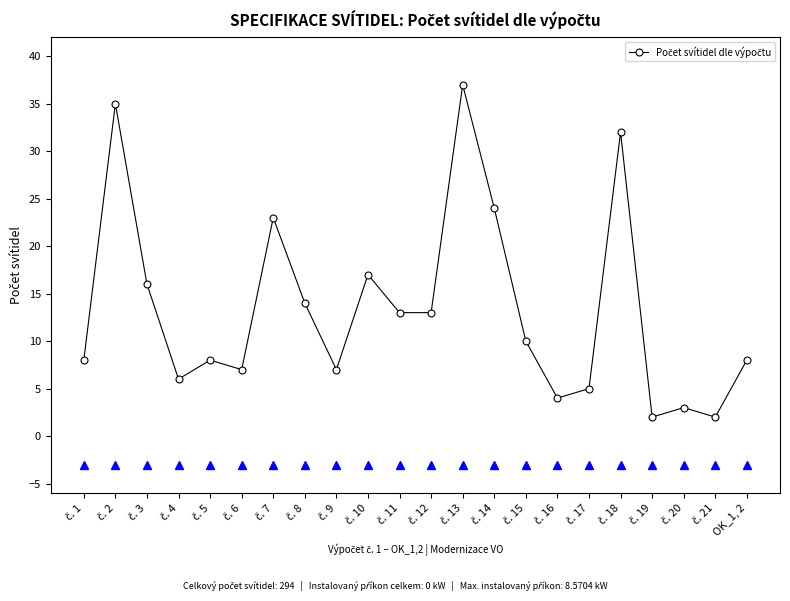

What is the maximum value shown in the chart?

37